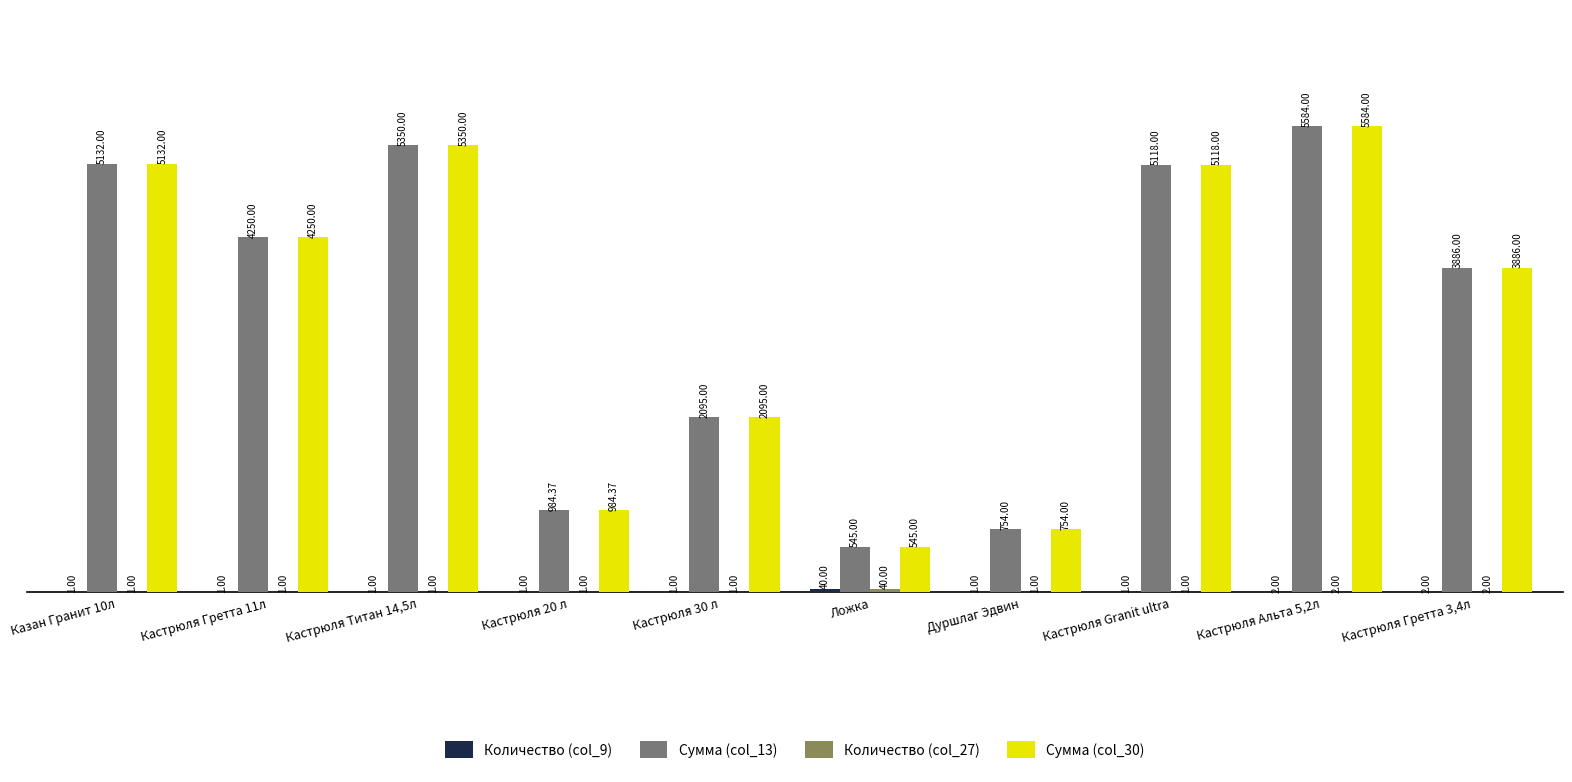

What is the maximum value shown in the chart?

5584.0